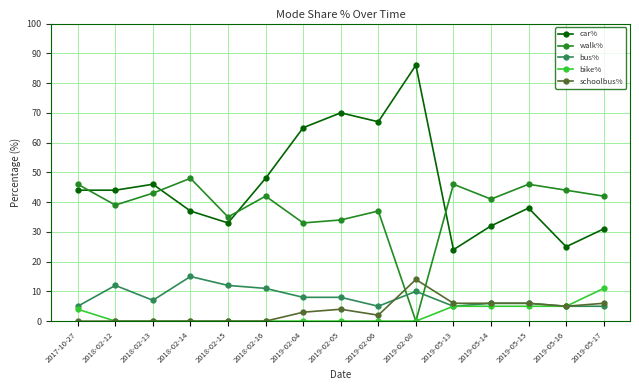

Which series has the largest range (max minus min)?

car%